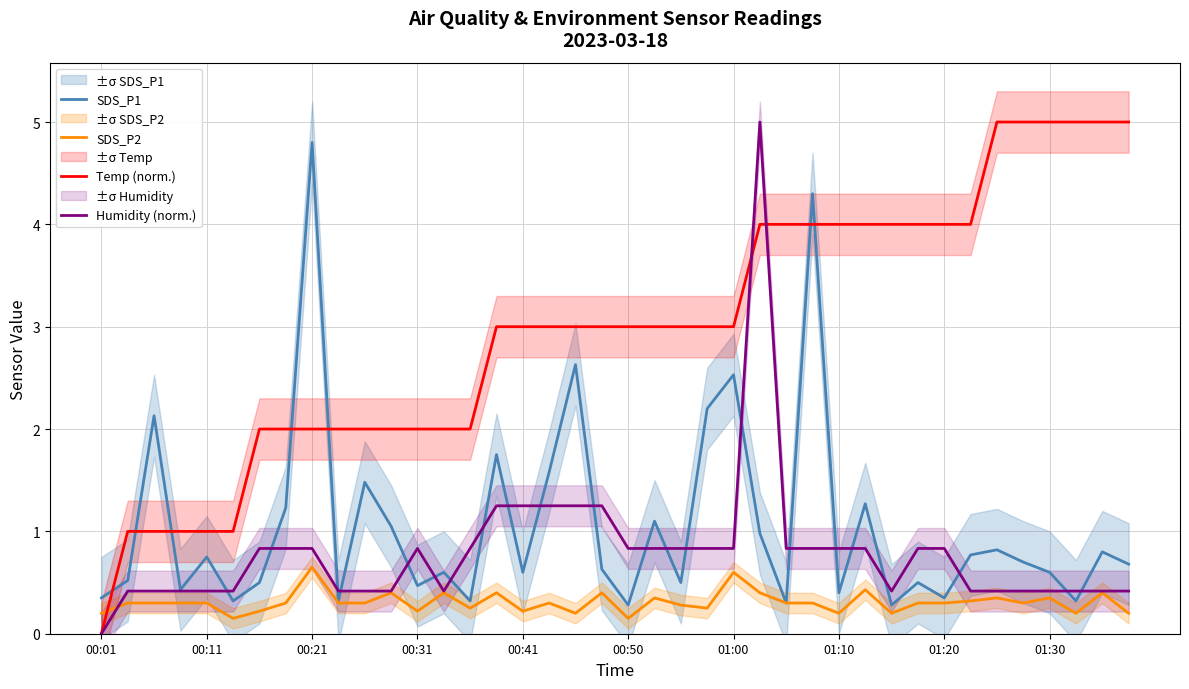

True or false: SDS_P1 and Temp (norm.) cross at least once.

True